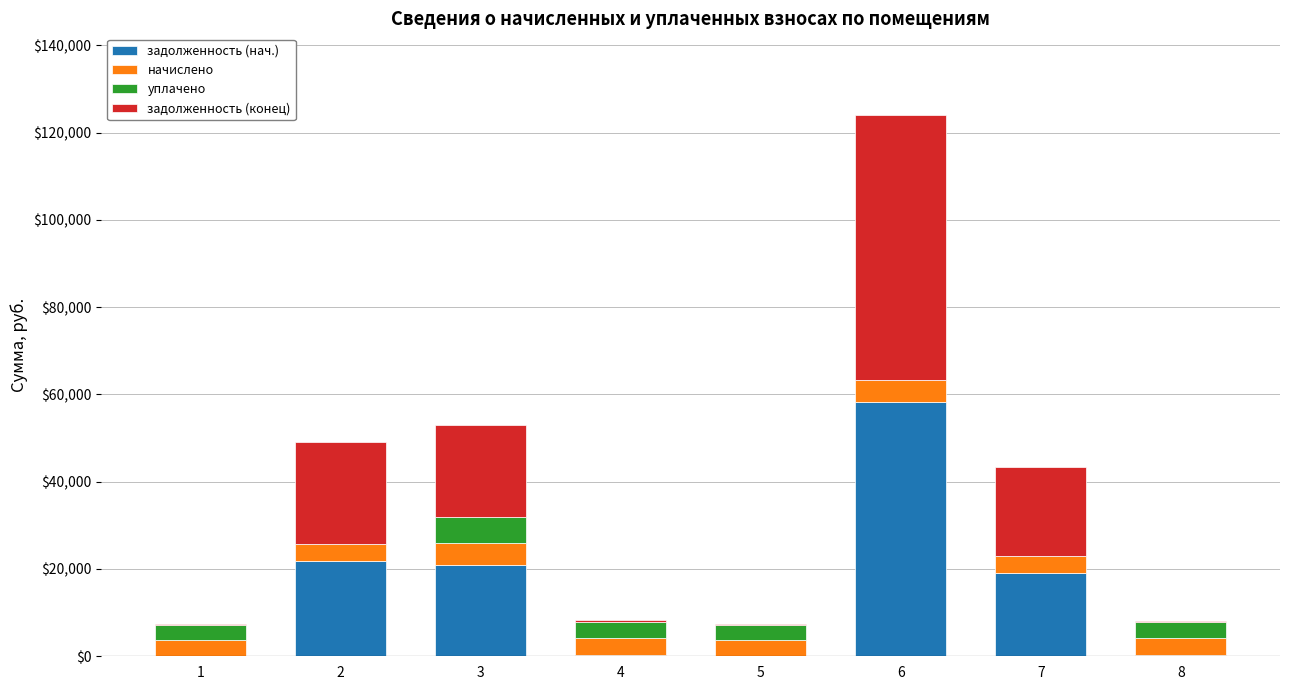

What is the sum of all задолженность (нач.) values?

120846.9